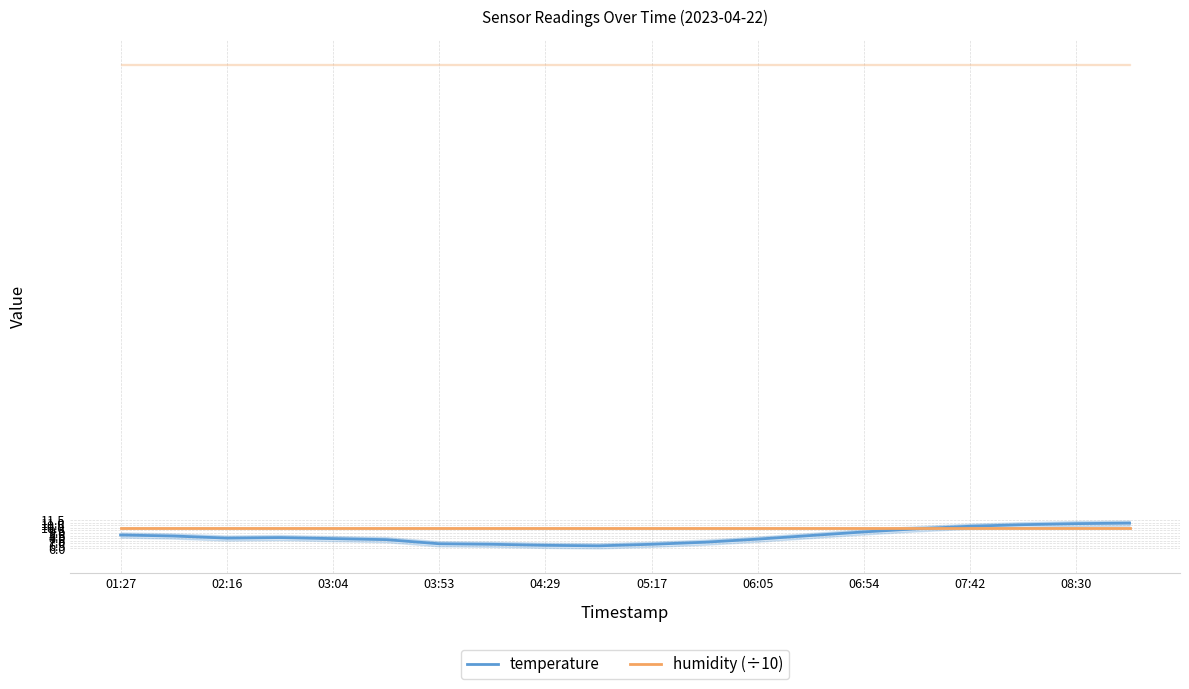

What value does the humidity (÷10) series have at 01:27?

10.0